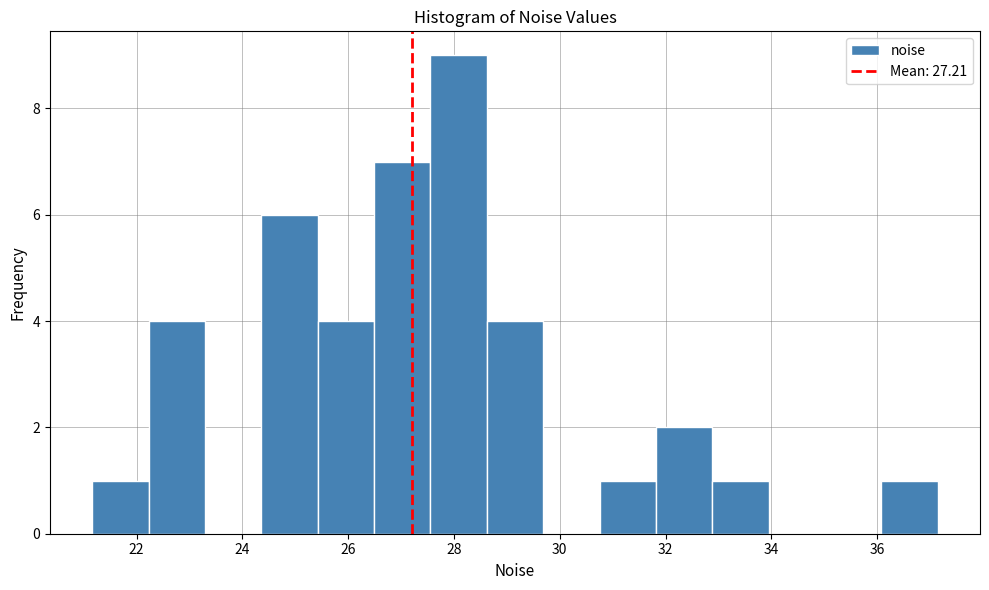

Reading left to right, list every bar in this chart as the range it spans on the x-axis followed by its height. Neither the bar edges nor the heights are printed on the chart, so give them approximately, as read against the axes.

21.2 to 22.2: 1
22.2 to 23.2: 4
23.2 to 24.4: 0
24.4 to 25.4: 6
25.4 to 26.4: 4
26.4 to 27.6: 7
27.6 to 28.6: 9
28.6 to 29.6: 4
29.6 to 30.8: 0
30.8 to 31.8: 1
31.8 to 32.8: 2
32.8 to 34.0: 1
34.0 to 35.0: 0
35.0 to 36.0: 0
36.0 to 37.2: 1